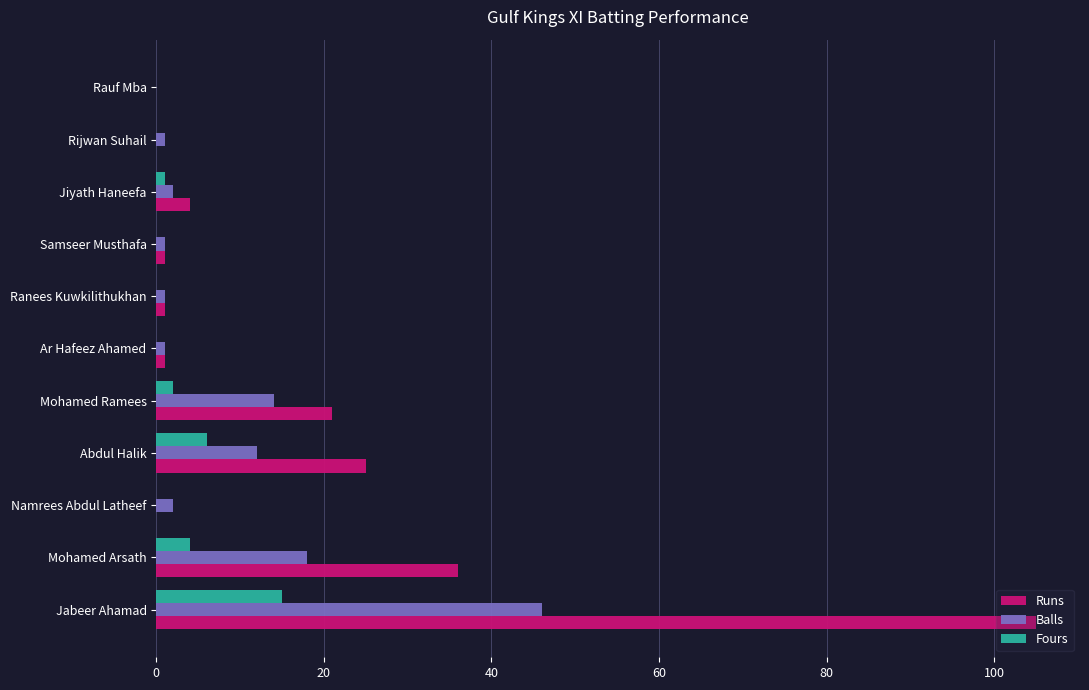

What is the maximum value shown in the chart?

105